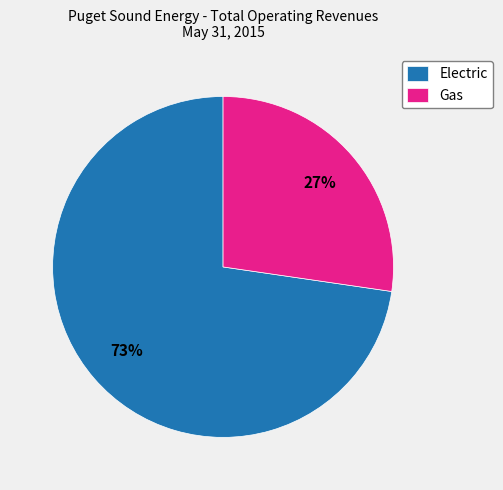

Is it true that Electric is 64% of the pie?

False